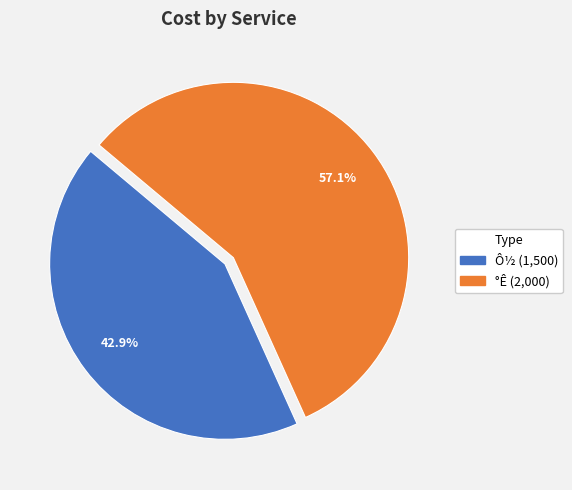

How many segments does this pie chart have?

2